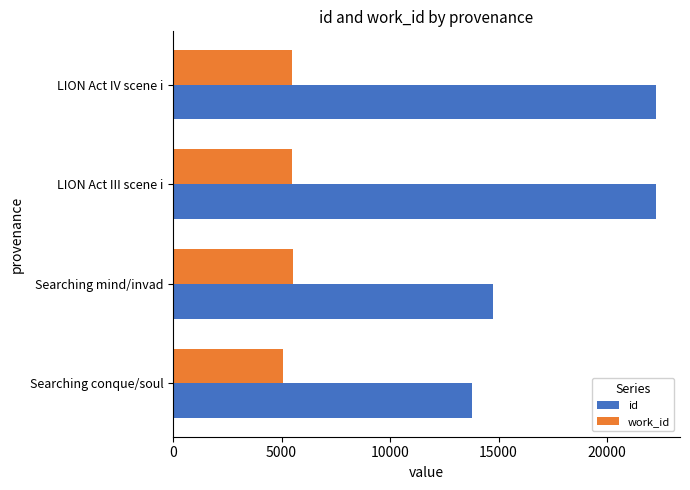

Which series has the largest range (max minus min)?

id